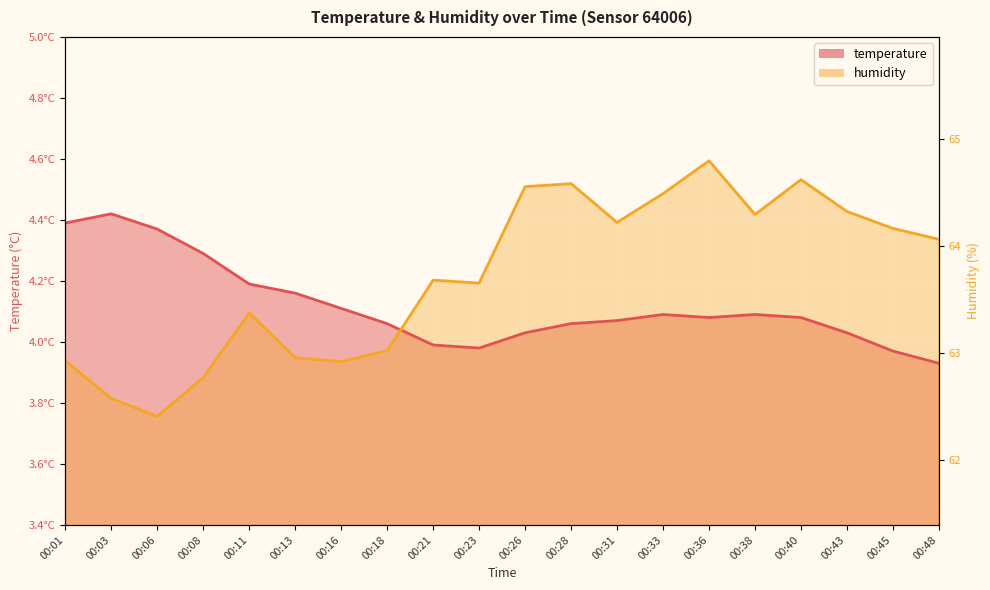

At 00:01, list the series in order from smallest to largest.

humidity, temperature